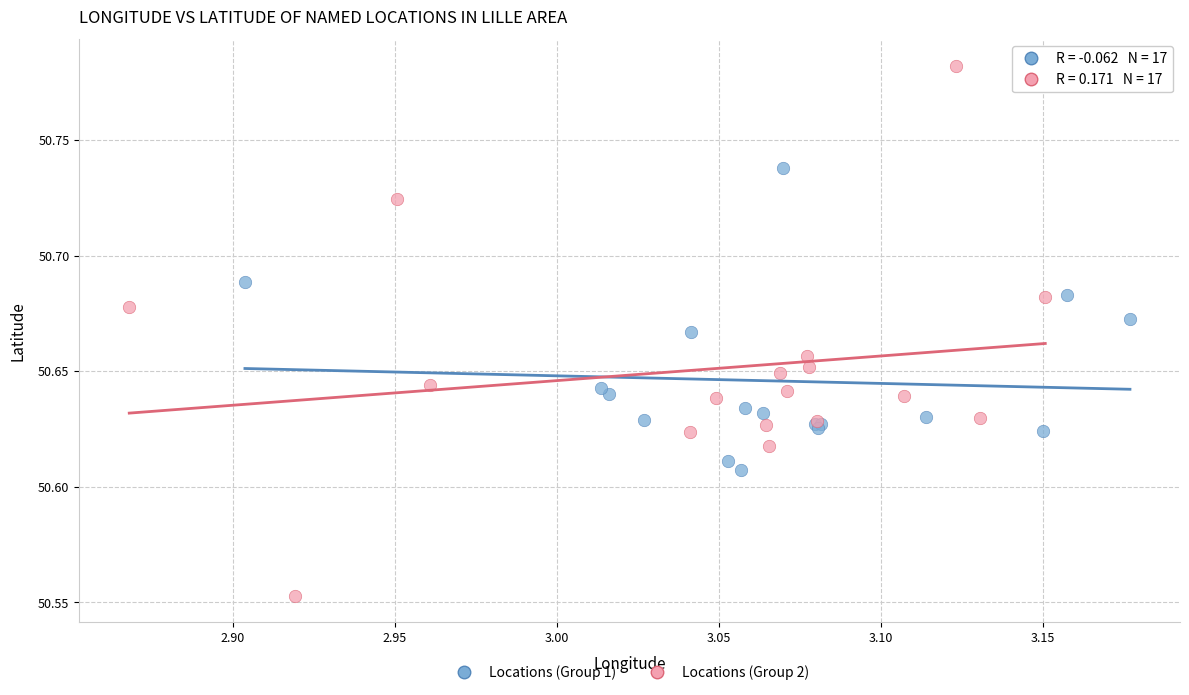

Which series has the widest spread of Y values?

Locations (Group 2)